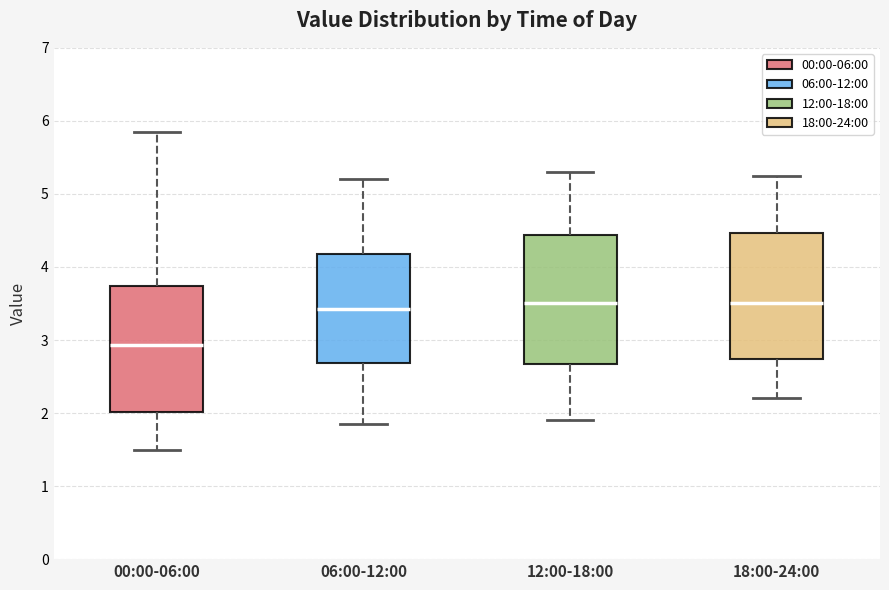

Which box has the lowest median line?

00:00-06:00